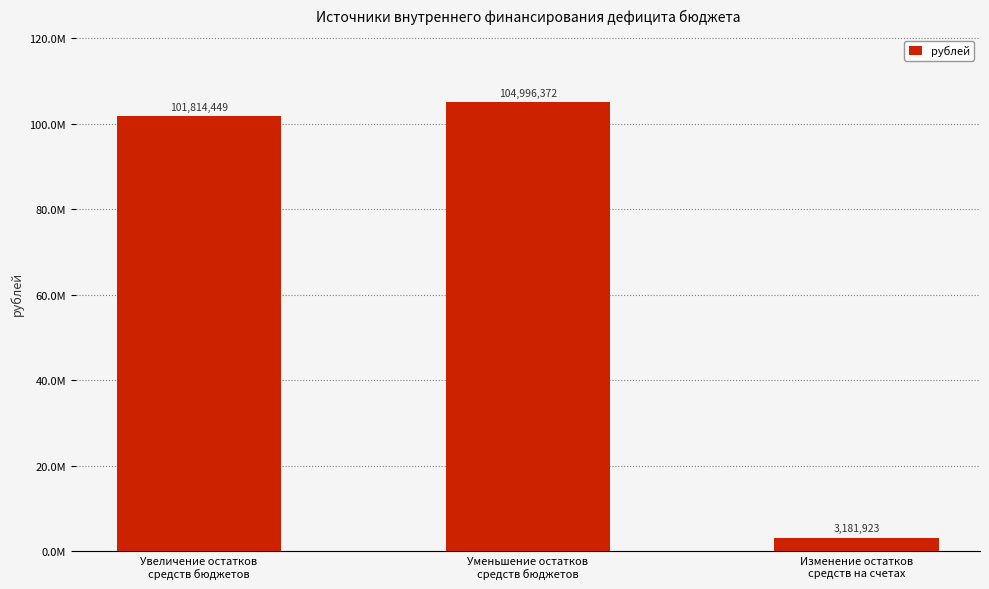

Are the bars horizontal?

No